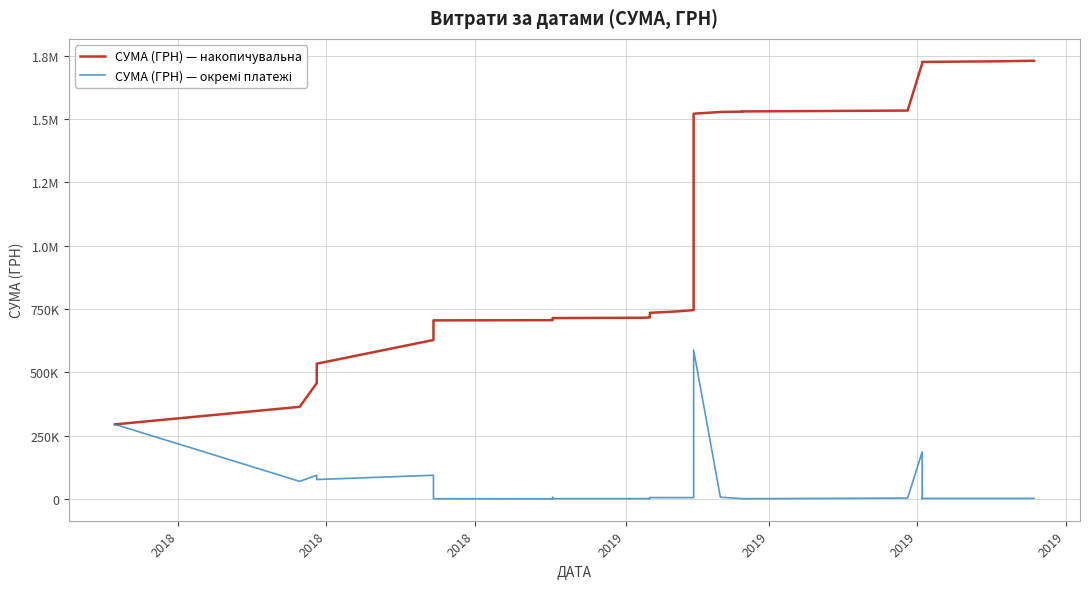

Which series has the largest total across all categories?

СУМА (ГРН) — накопичувальна